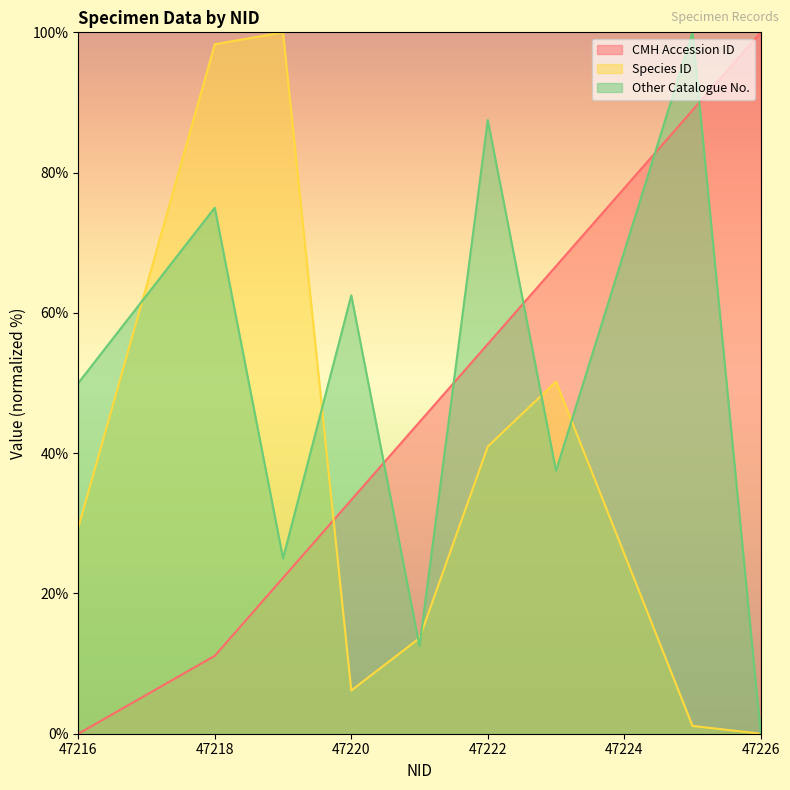

At 47216, list the series in order from smallest to largest.

CMH Accession ID, Species ID, Other Catalogue No.